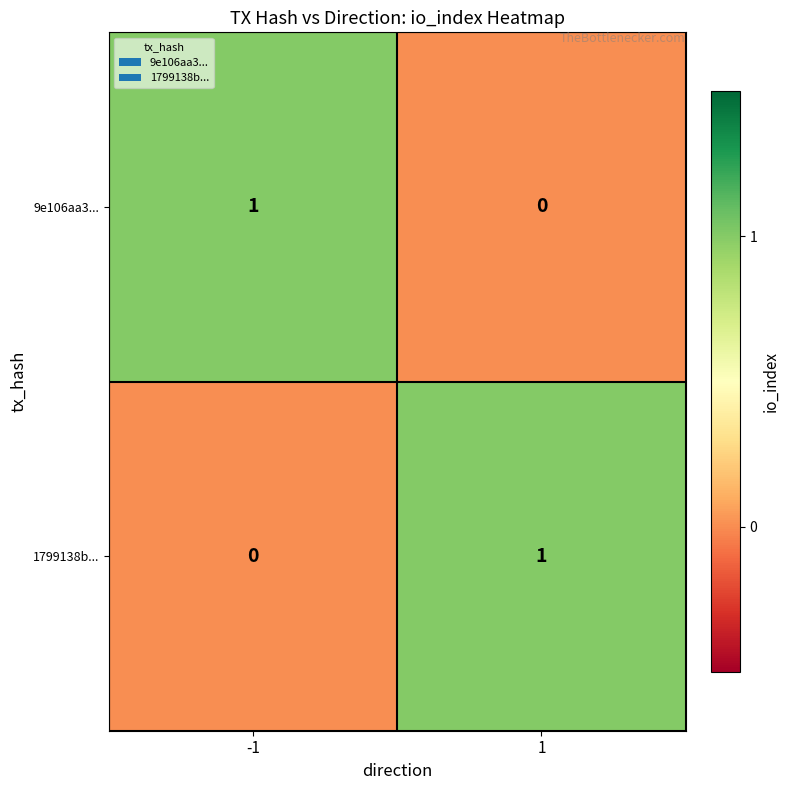

The value of 1799138b... at -1 is 0. True or false?

True